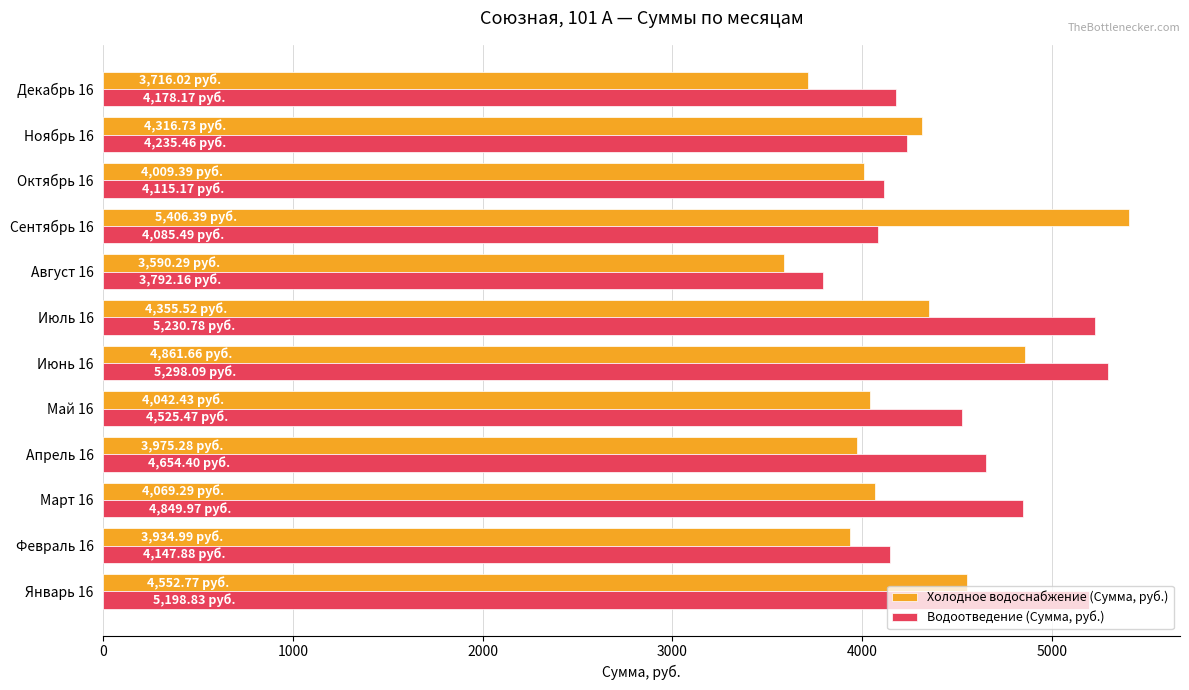

How many values in the Водоотведение (Сумма, руб.) series are below 4525?

6